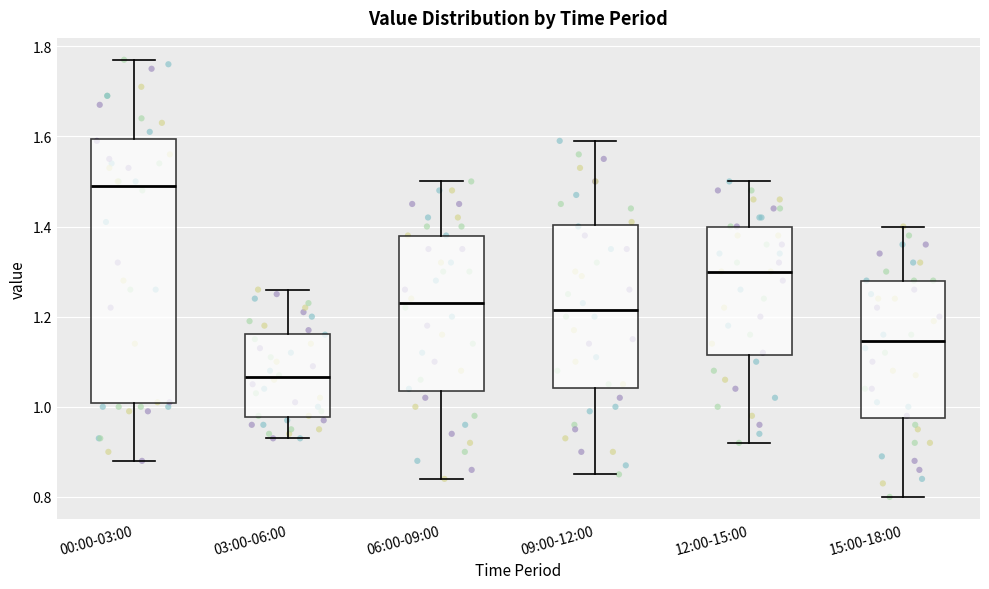

Which box is the tallest, from its lower edge to its upper edge?

00:00-03:00